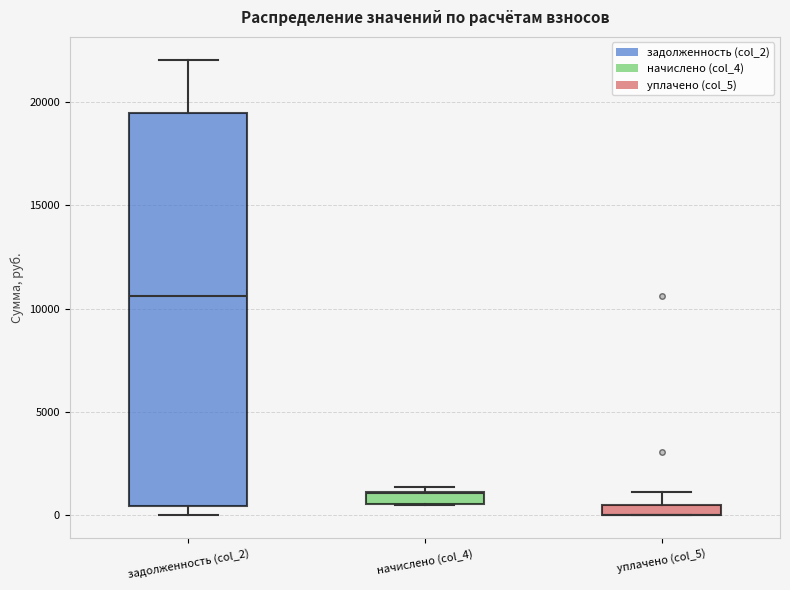

Where is the upper edge of the box for начислено (col_4) on the y-axis? The values are not printed on the chart, so give them approximately, as read against the axis.

1000